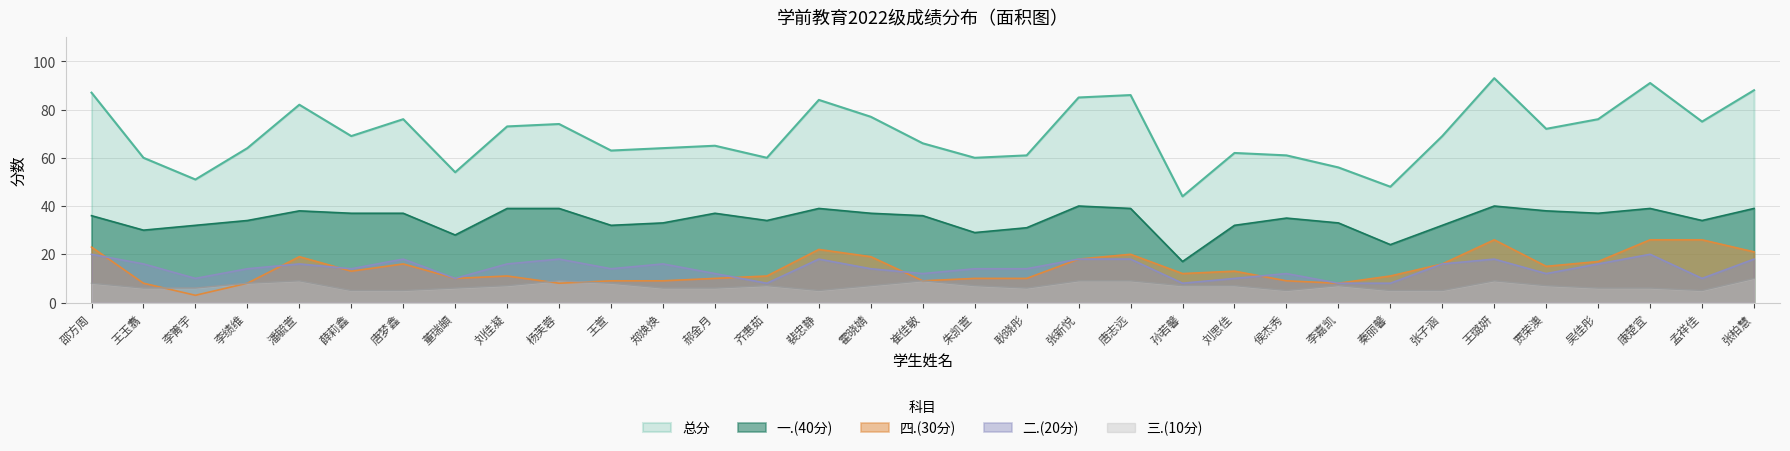

What is the value of the 二.(20分) point at the 30th from the left?

16